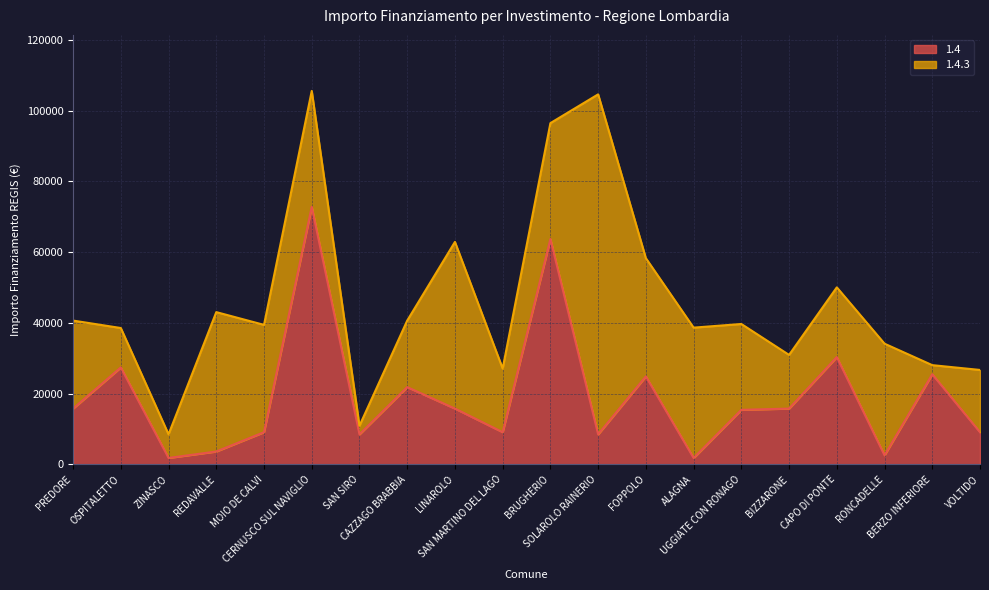

The chart shows a value of 13593 at SOLAROLO RAINERIO. True or false?

False